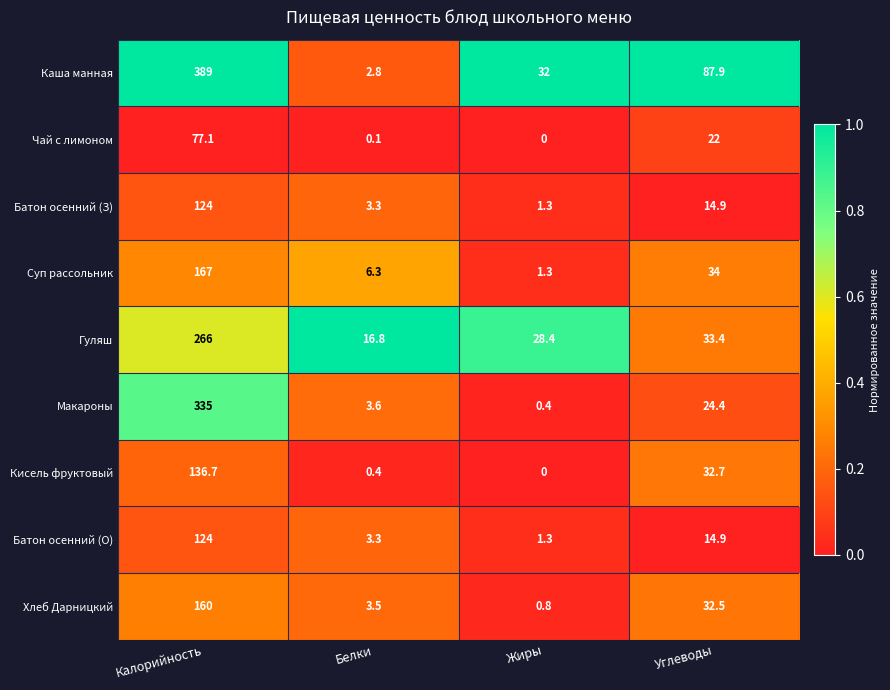

Where does the Кисель фруктовый series first go above 32?

Калорийность